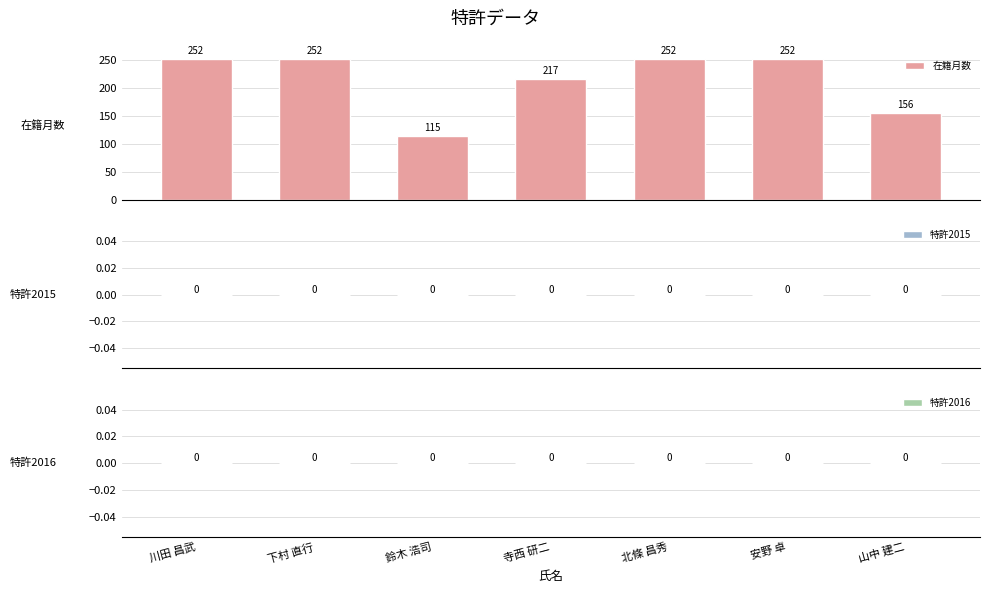

What is the smallest value displayed?

115